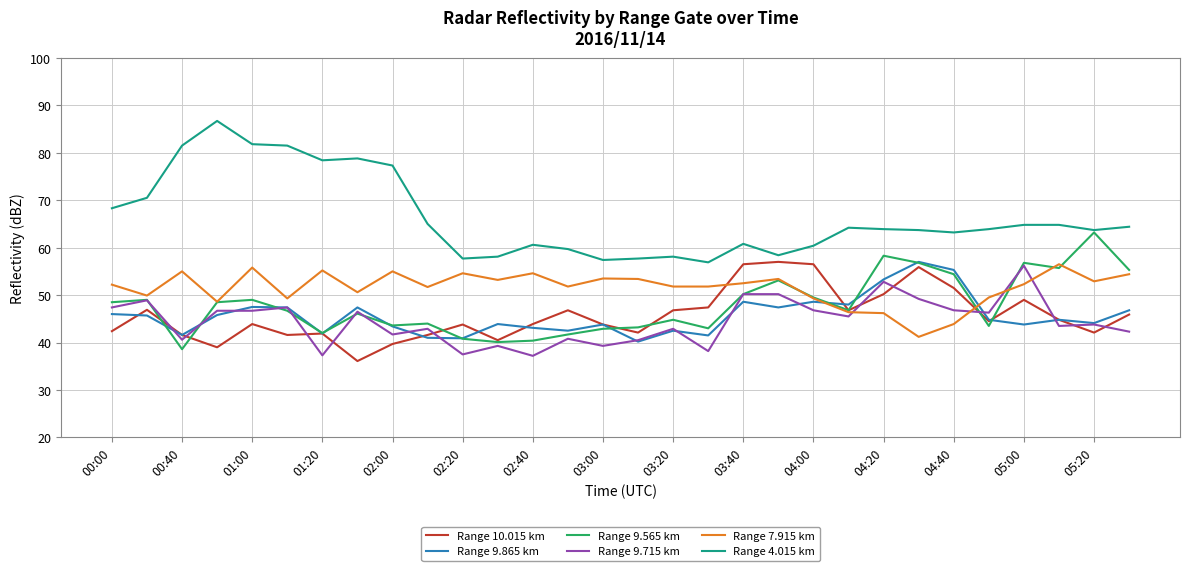

Which series has the widest spread of values?

Range 4.015 km